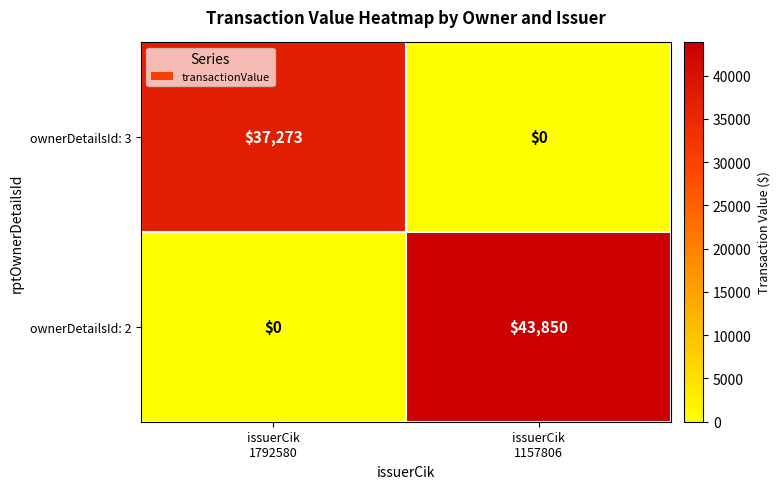

What is the greatest value displayed?

43850